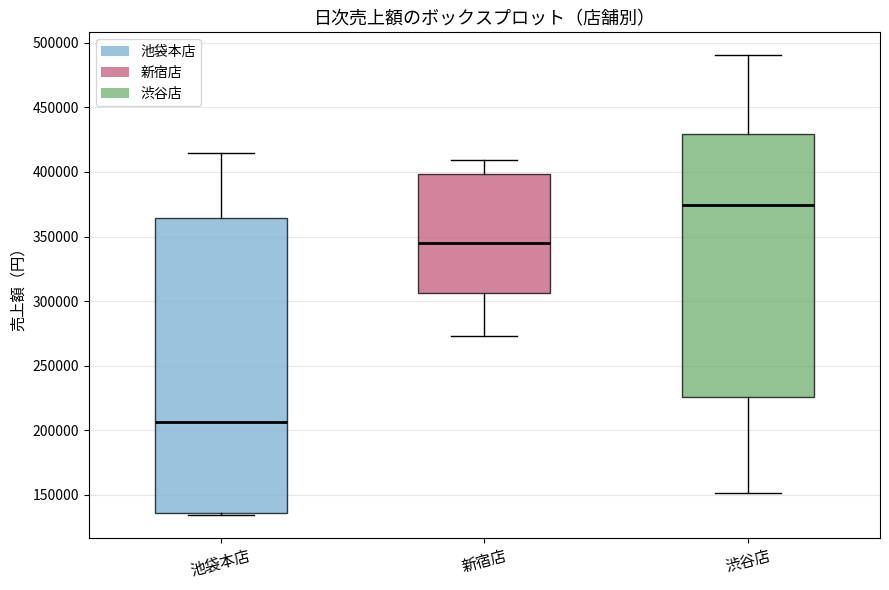

Reading left to right, transcribe this box plot: for each box, give where its median line is, the range the box spans, and where its two whiskers end, as read against the y-axis. The values are not printed on the chart, so give them approximately, as read against the axis.

池袋本店: median 205000, box 135000 to 365000, whiskers 135000 (just below the box's lower edge) to 415000
新宿店: median 345000, box 305000 to 400000, whiskers 275000 to 410000
渋谷店: median 375000, box 225000 to 430000, whiskers 150000 to 490000